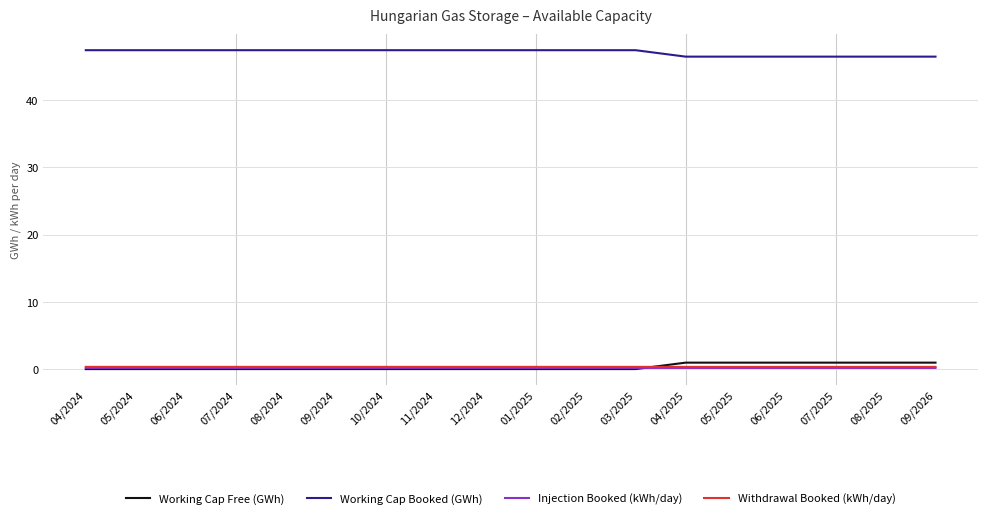

Reading left to right, what are all the values shown in this chart?

Working Cap Free (GWh): 04/2024=0.0	05/2024=0.0	06/2024=0.0	07/2024=0.0	08/2024=0.0	09/2024=0.0	10/2024=0.0	11/2024=0.0	12/2024=0.0	01/2025=0.0	02/2025=0.0	03/2025=0.0	04/2025=1.0	05/2025=1.0	06/2025=1.0	07/2025=1.0	08/2025=1.0	09/2026=1.0
Working Cap Booked (GWh): 04/2024=47.4	05/2024=47.4	06/2024=47.4	07/2024=47.4	08/2024=47.4	09/2024=47.4	10/2024=47.4	11/2024=47.4	12/2024=47.4	01/2025=47.4	02/2025=47.4	03/2025=47.4	04/2025=46.5	05/2025=46.5	06/2025=46.5	07/2025=46.5	08/2025=46.5	09/2026=46.5
Injection Booked (kWh/day): 04/2024=0.2	05/2024=0.2	06/2024=0.2	07/2024=0.2	08/2024=0.2	09/2024=0.2	10/2024=0.2	11/2024=0.2	12/2024=0.2	01/2025=0.2	02/2025=0.2	03/2025=0.2	04/2025=0.2	05/2025=0.2	06/2025=0.2	07/2025=0.2	08/2025=0.2	09/2026=0.2
Withdrawal Booked (kWh/day): 04/2024=0.3	05/2024=0.3	06/2024=0.3	07/2024=0.3	08/2024=0.3	09/2024=0.3	10/2024=0.3	11/2024=0.3	12/2024=0.3	01/2025=0.3	02/2025=0.3	03/2025=0.3	04/2025=0.3	05/2025=0.3	06/2025=0.3	07/2025=0.3	08/2025=0.3	09/2026=0.3